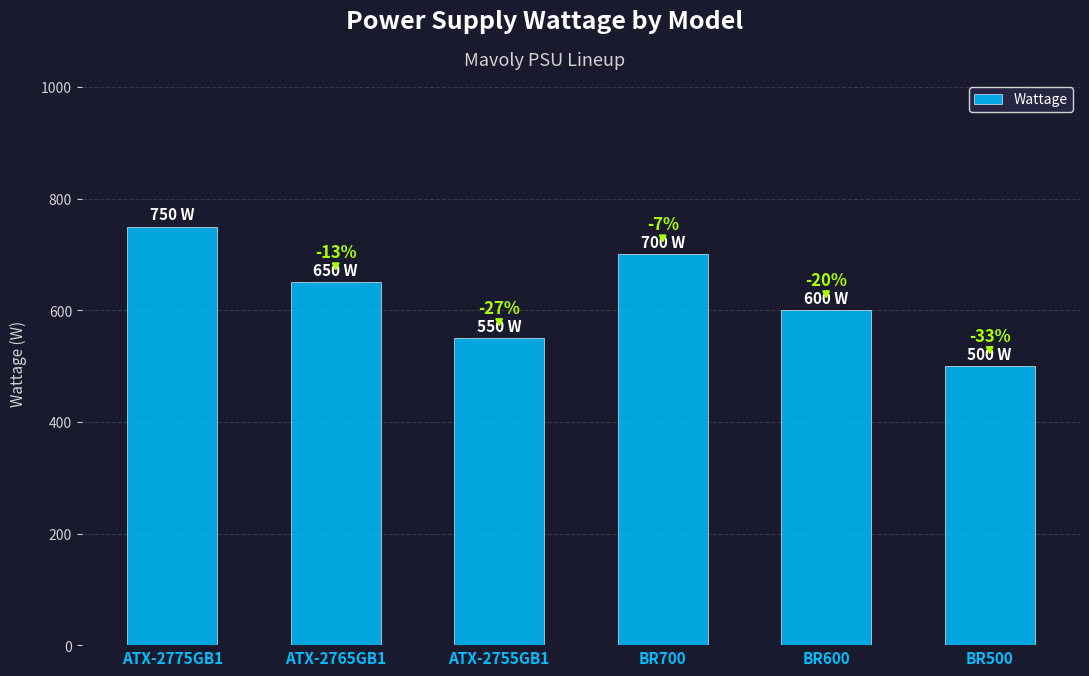

What is the sum of the values at ATX-2765GB1 and ATX-2755GB1?

1200